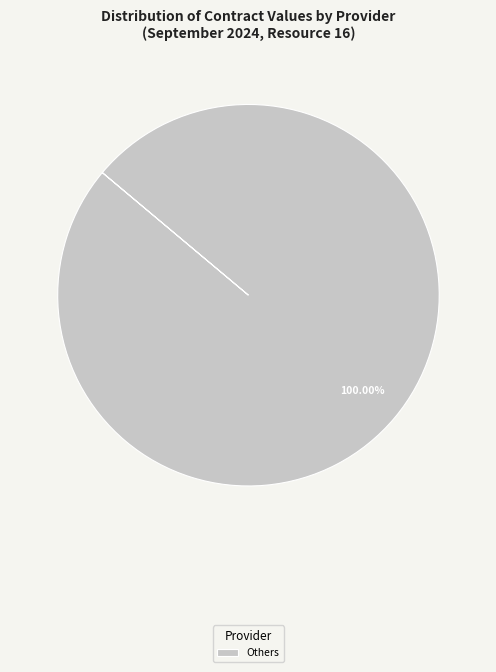

Which slice represents more than half of the pie?

Others